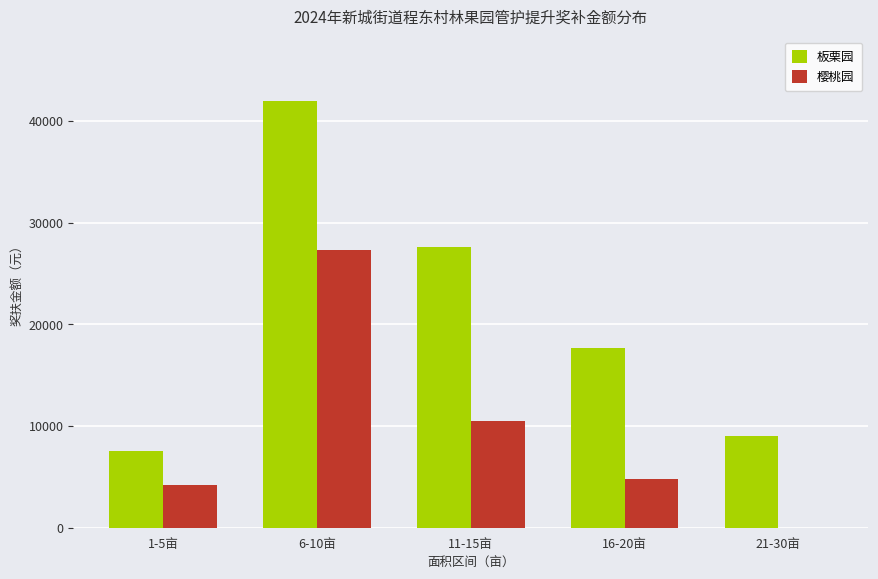

How many distinct data groups are displayed?

2